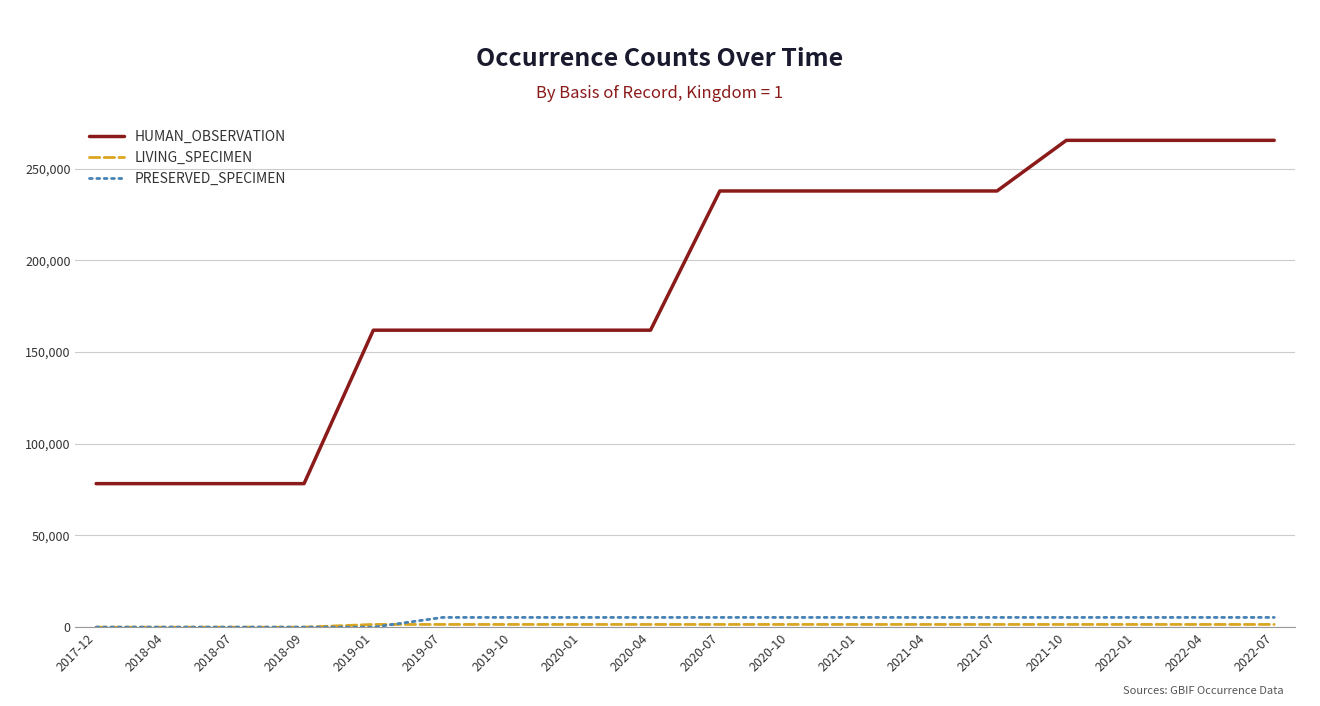

True or false: PRESERVED_SPECIMEN and HUMAN_OBSERVATION intersect in this chart.

False